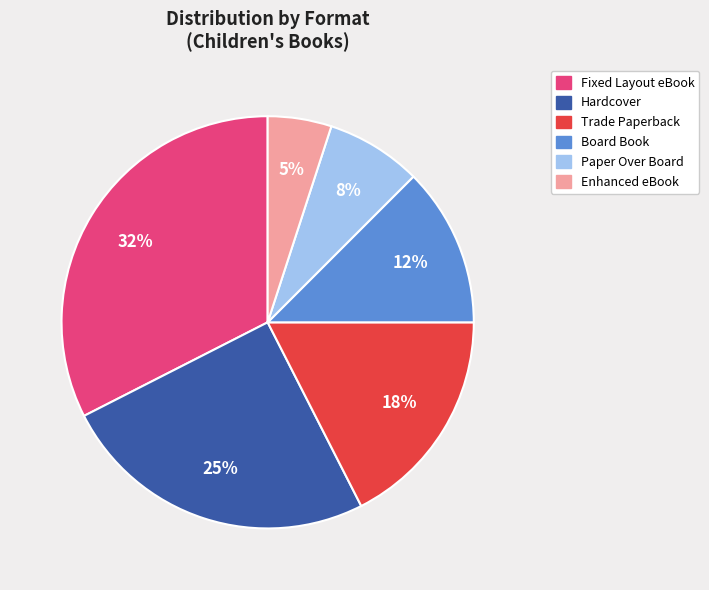

To the nearest percent, what portion does Hardcover represent?

25%